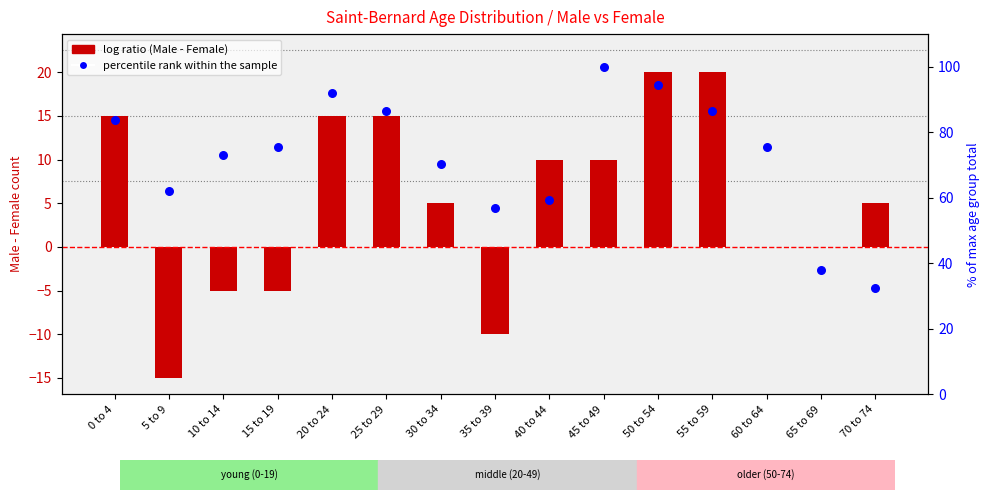

What are all the series names shown in the legend?

log ratio, percentile rank within the sample